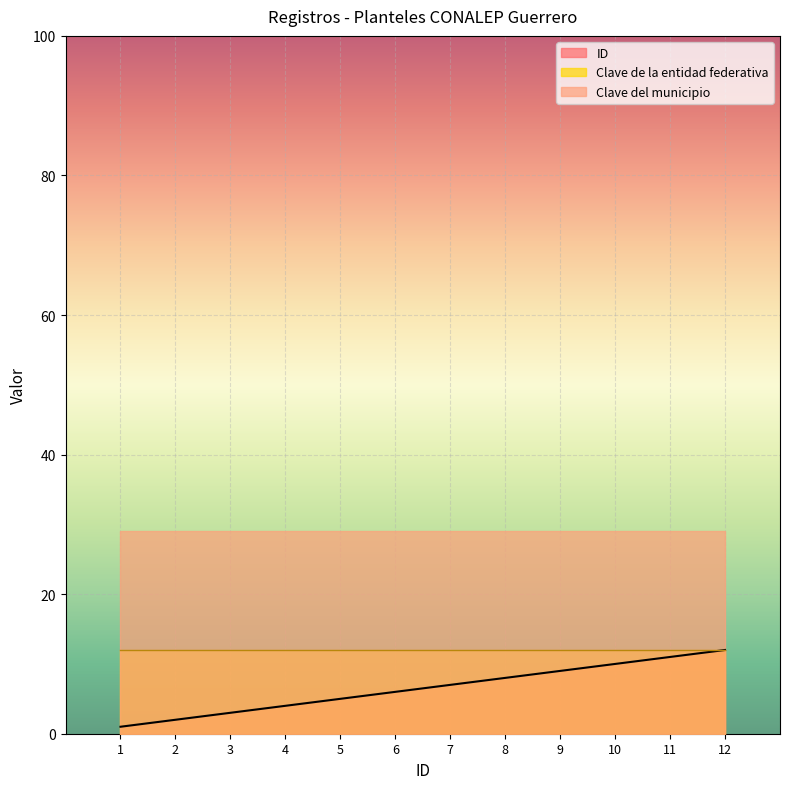

Which label corresponds to the largest value in the chart?

12